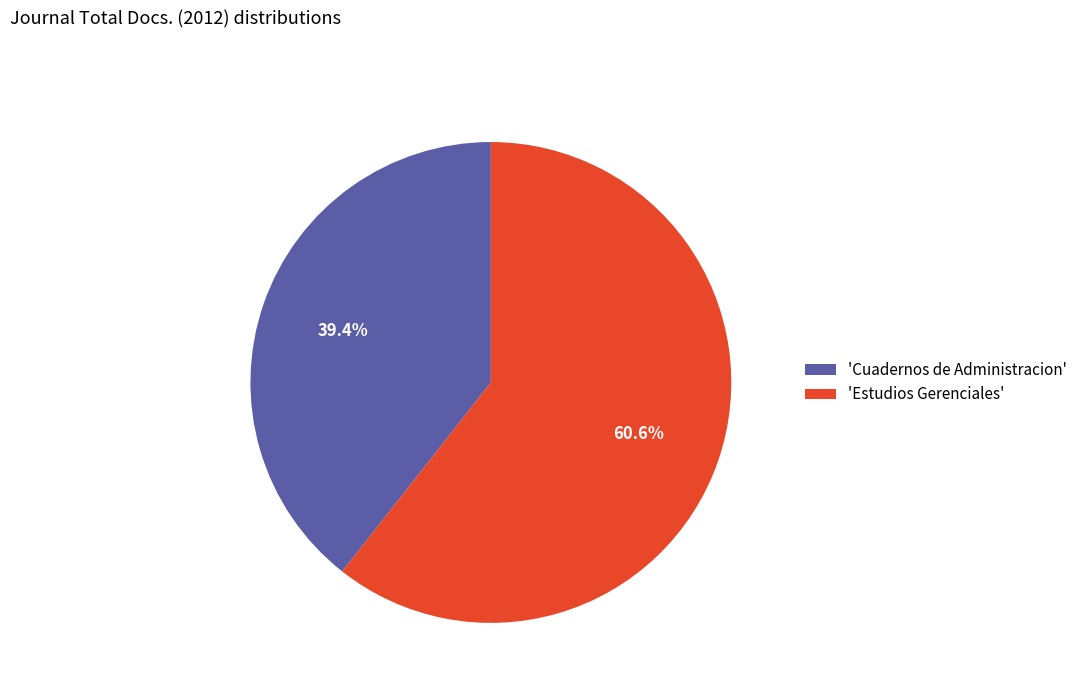

Rank the categories by value from lowest to highest.

'Cuadernos de Administracion', 'Estudios Gerenciales'